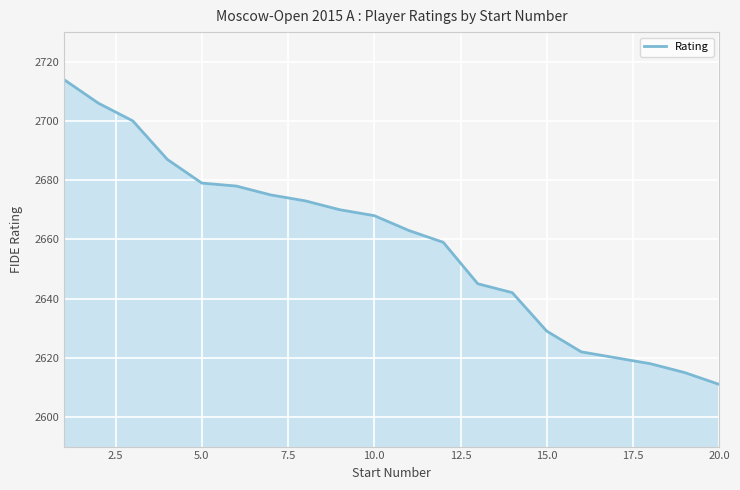

What is the minimum value shown in the chart?

2611